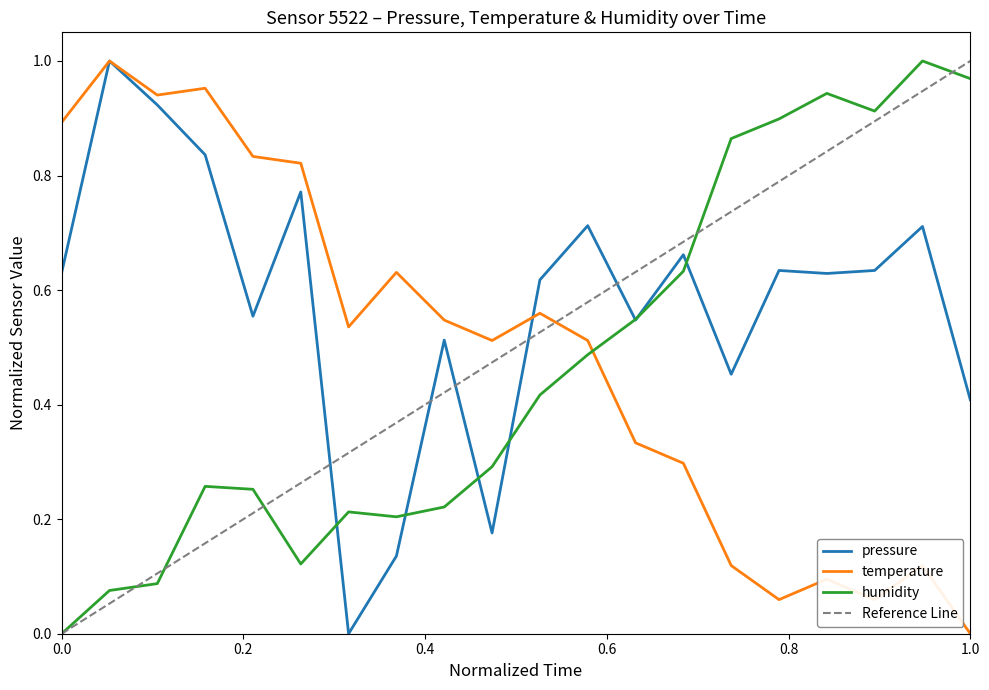

Does the chart display data point markers on the line(s)?

No